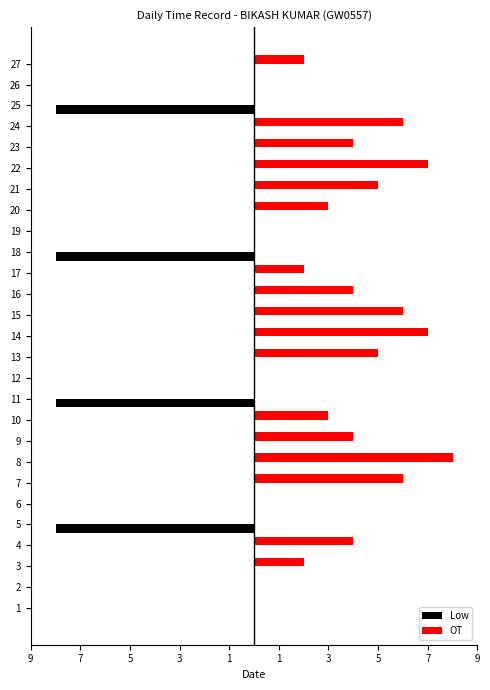

At which category is the sum across all series the highest?

8